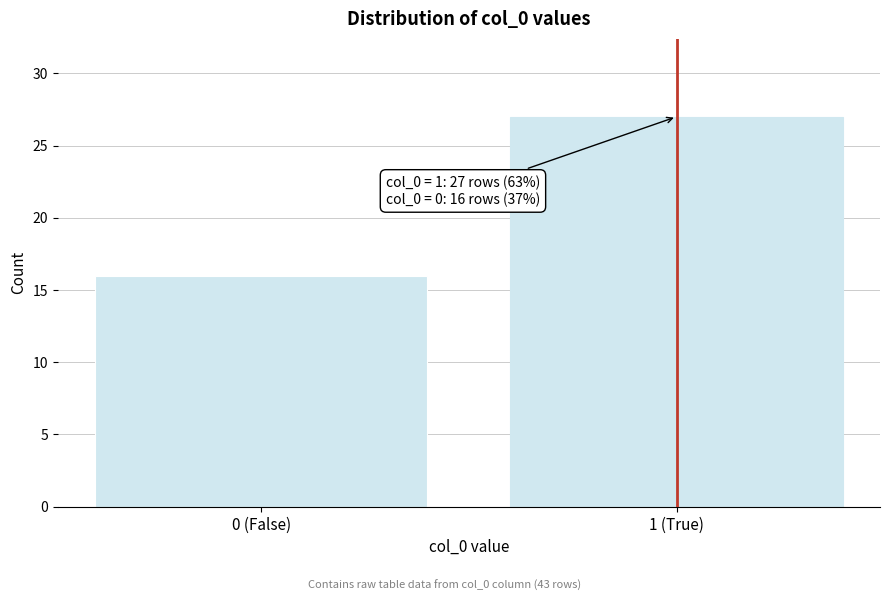

Reading left to right, transcribe all the data shown in this chart.

0 (False)=16	1 (True)=27